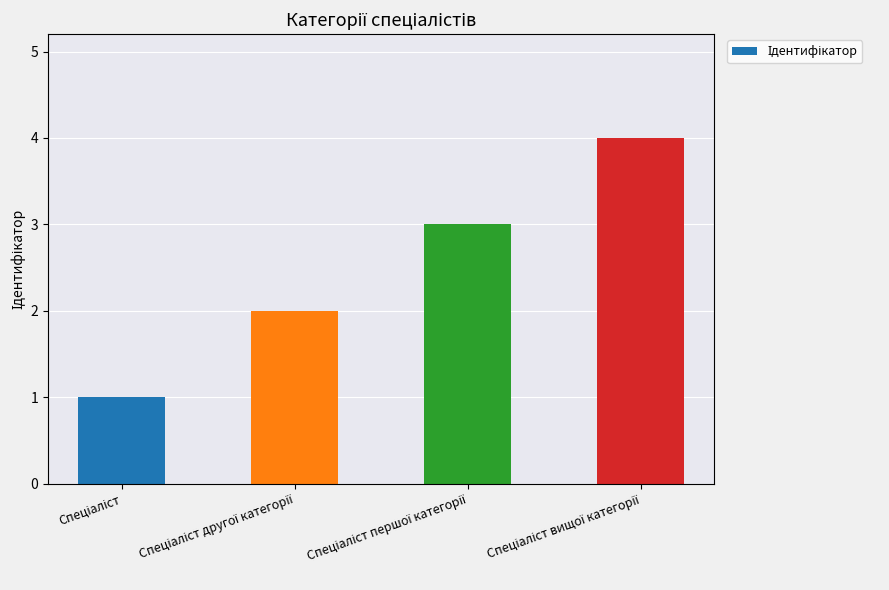

Count the number of categories in the chart.

4